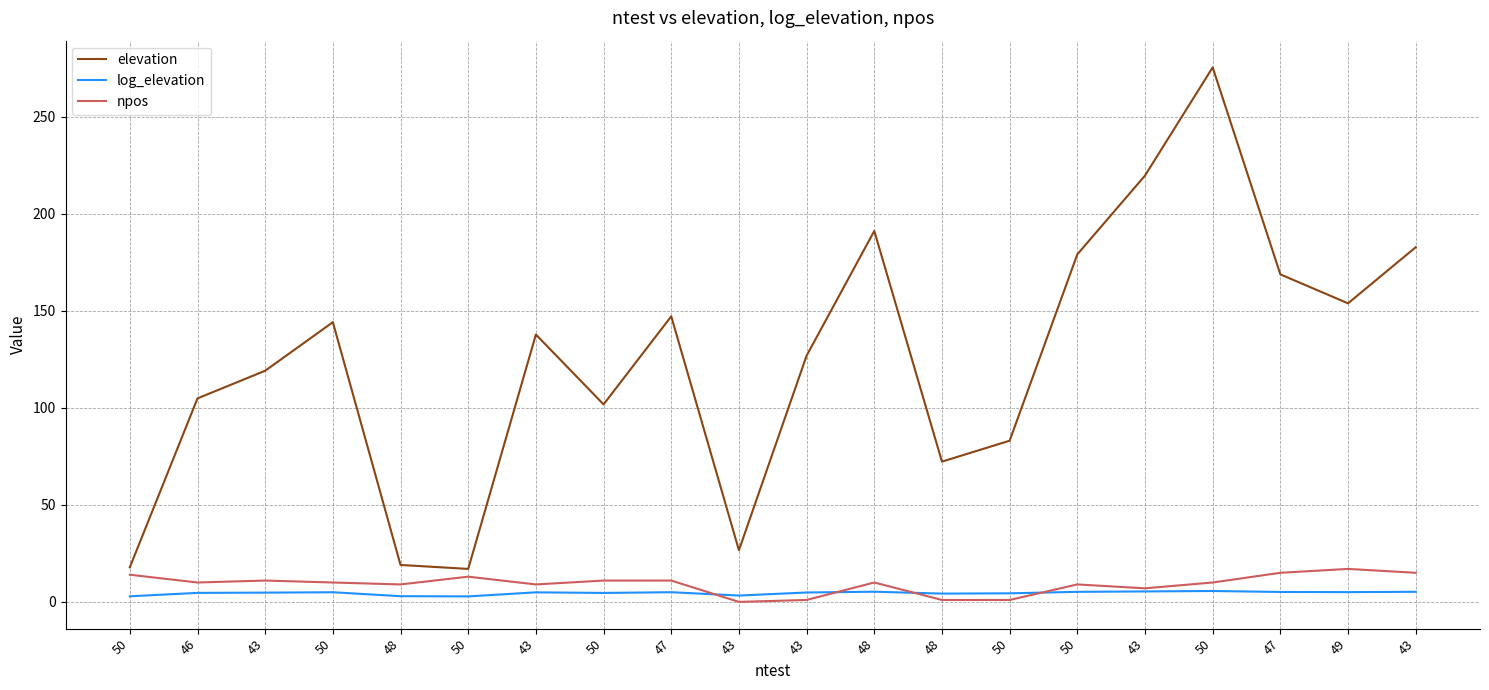

Reading right to left, what are all the values shown in this chart?

elevation: 43=182.7	49=153.8	47=168.7	50=275.4	43=219.6	50=179.1	50=83.1	48=72.3	48=191.1	43=126.9	43=26.6	47=147.1	50=101.8	43=137.8	50=17.0	48=19.0	50=144.1	43=119.1	46=104.9	50=17.8
log_elevation: 43=5.2	49=5.0	47=5.1	50=5.6	43=5.4	50=5.2	50=4.4	48=4.3	48=5.3	43=4.8	43=3.3	47=5.0	50=4.6	43=4.9	50=2.8	48=2.9	50=5.0	43=4.8	46=4.7	50=2.9
npos: 43=15.0	49=17.0	47=15.0	50=10.0	43=7.0	50=9.0	50=1.0	48=1.0	48=10.0	43=1.0	43=0.0	47=11.0	50=11.0	43=9.0	50=13.0	48=9.0	50=10.0	43=11.0	46=10.0	50=14.0